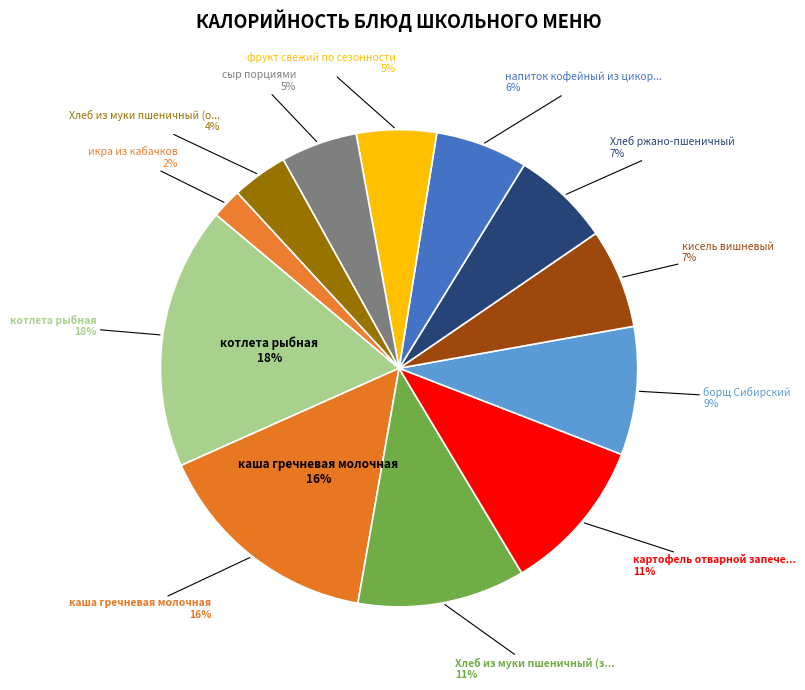

True or false: борщ Сибирский accounts for 1% of the total.

False